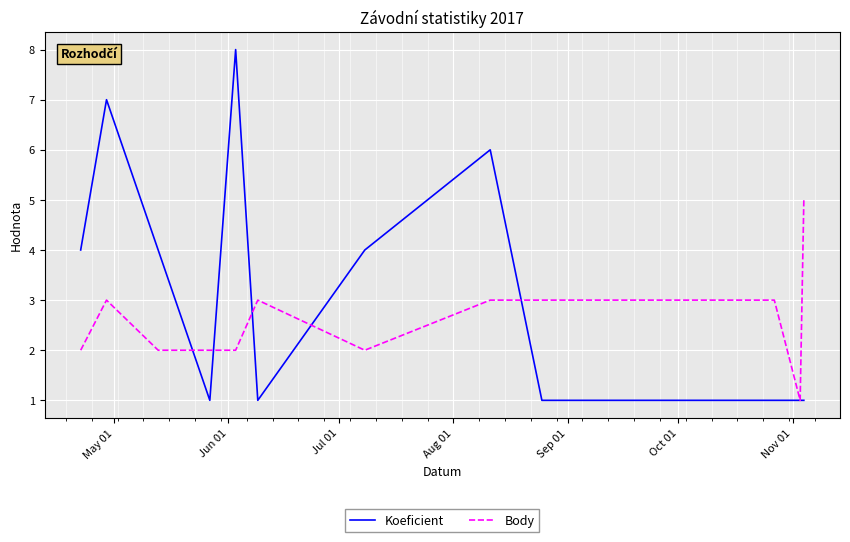

Rank the series by their average value, from highest to lowest.

Koeficient, Body